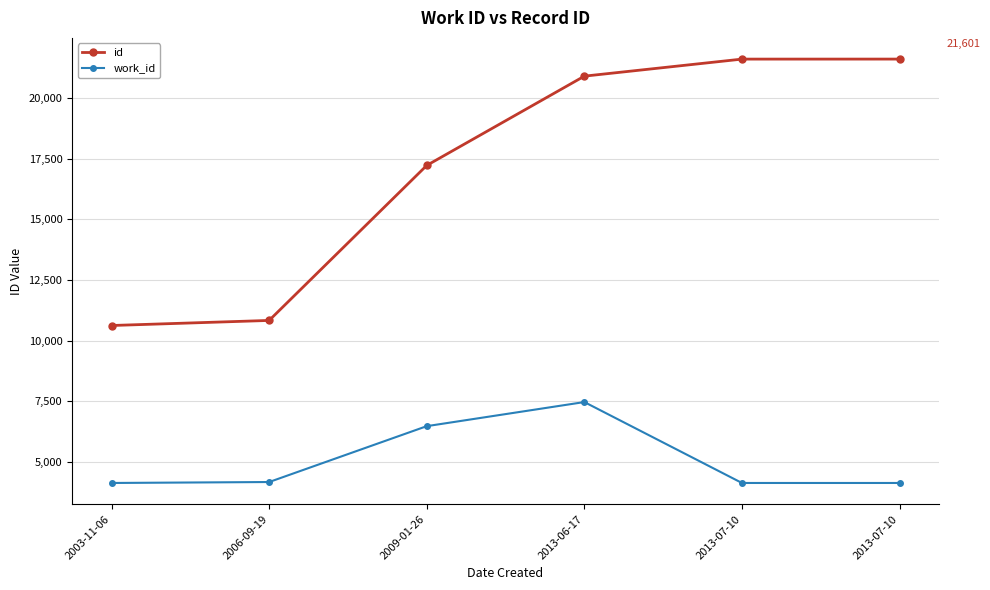

At which category is the sum across all series the highest?

2013-06-17